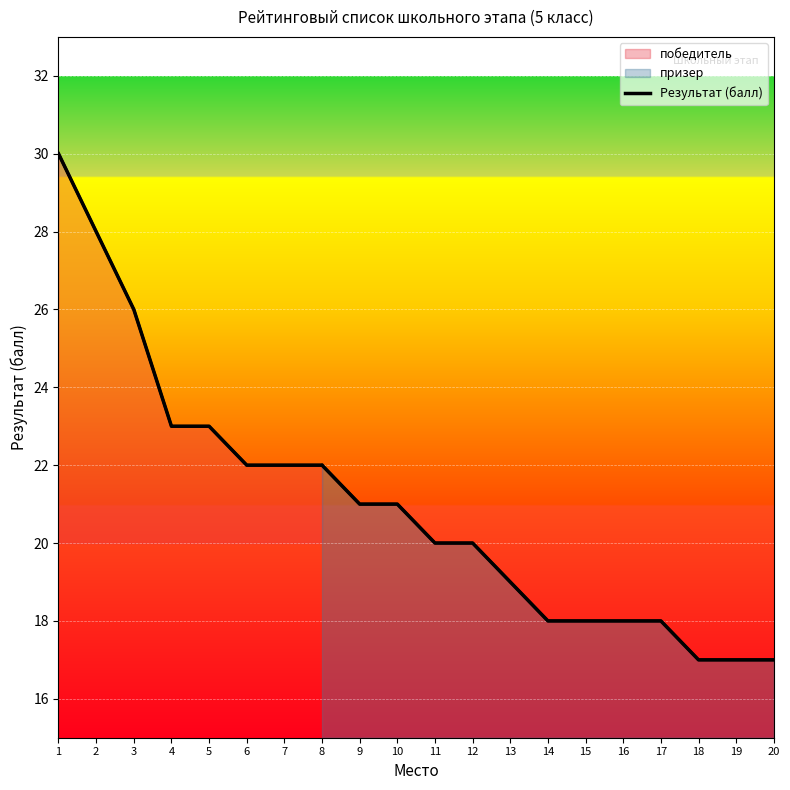

Approximately how many times larger is the value at 16 compared to 5?

0.8